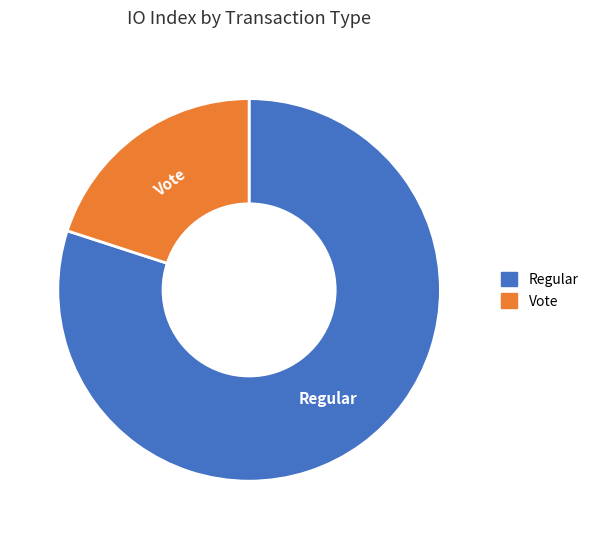

Do Regular and Vote together represent more than half of the pie?

Yes